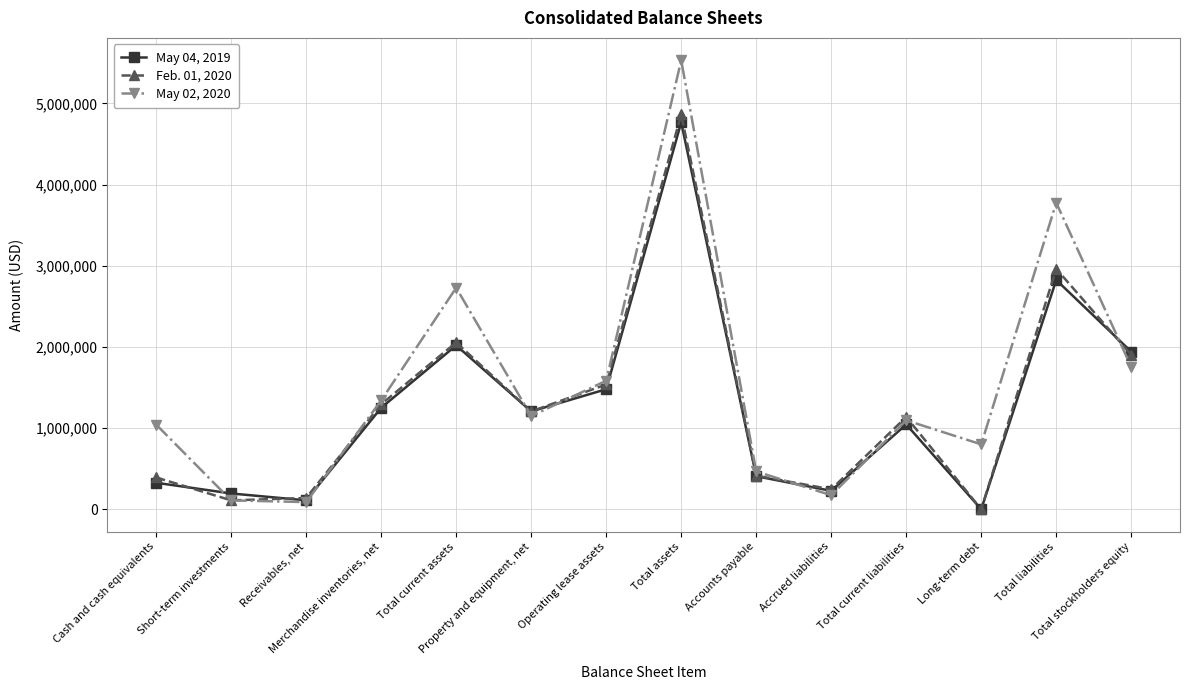

Which series changed the most between Short-term investments and Long-term debt?

May 02, 2020